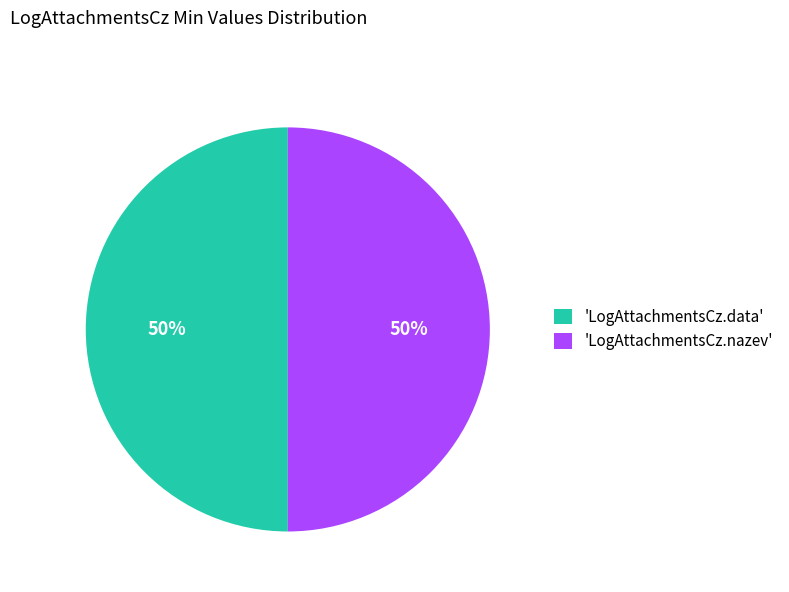

Count the number of slices in the pie.

2